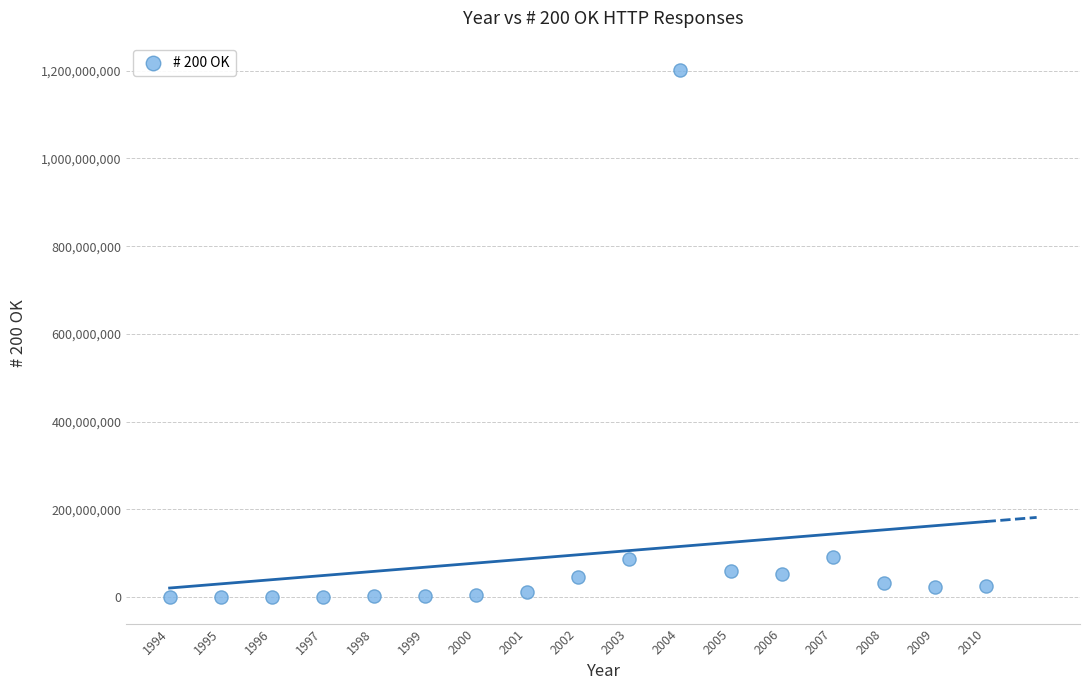

What is the range of X values (max minus min)?

16